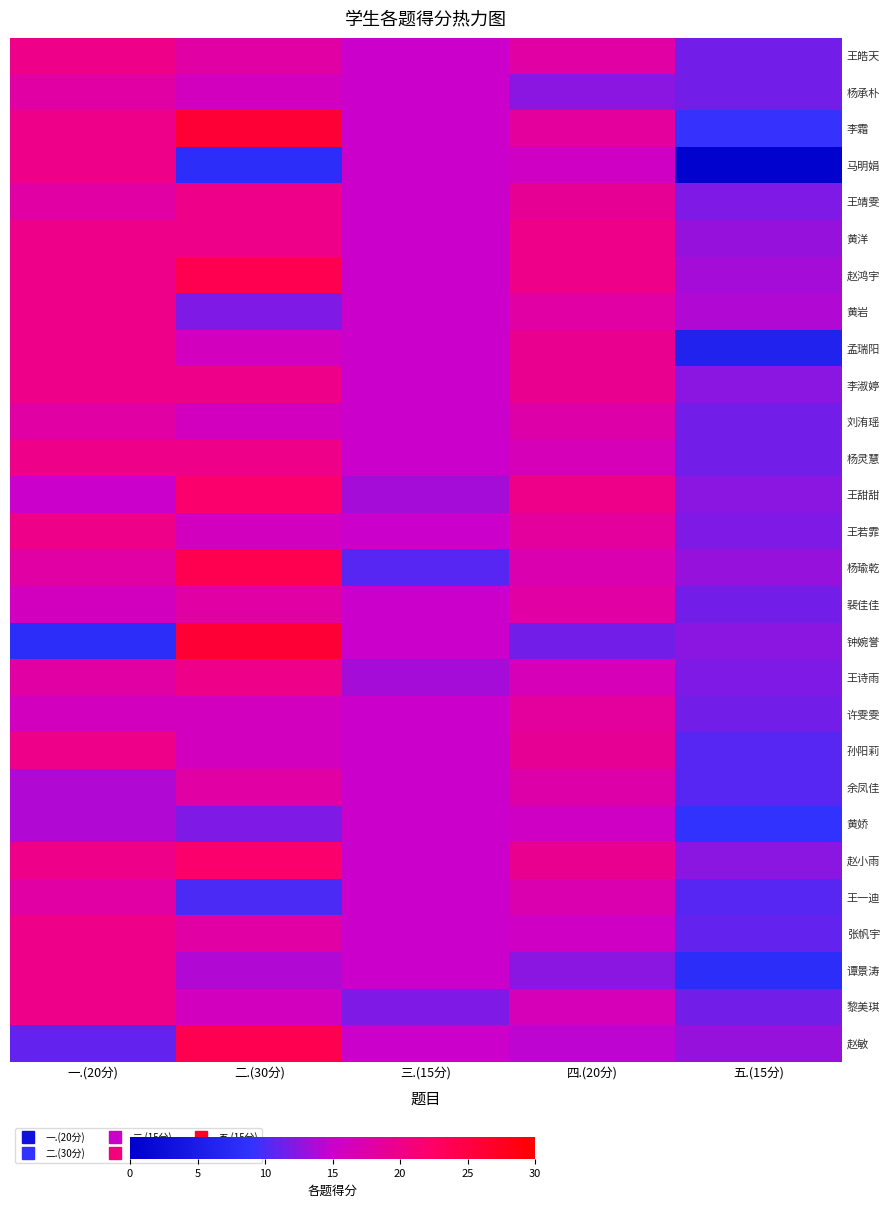

What is the total value across all series at 四.(20分)?

482.0